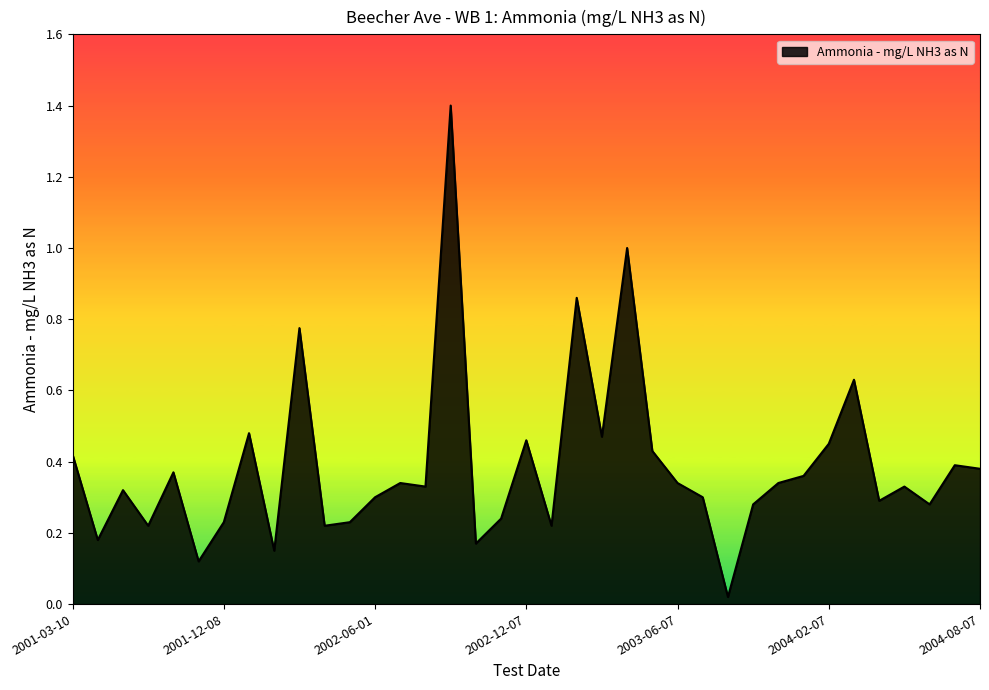

What is the greatest value displayed?

1.4